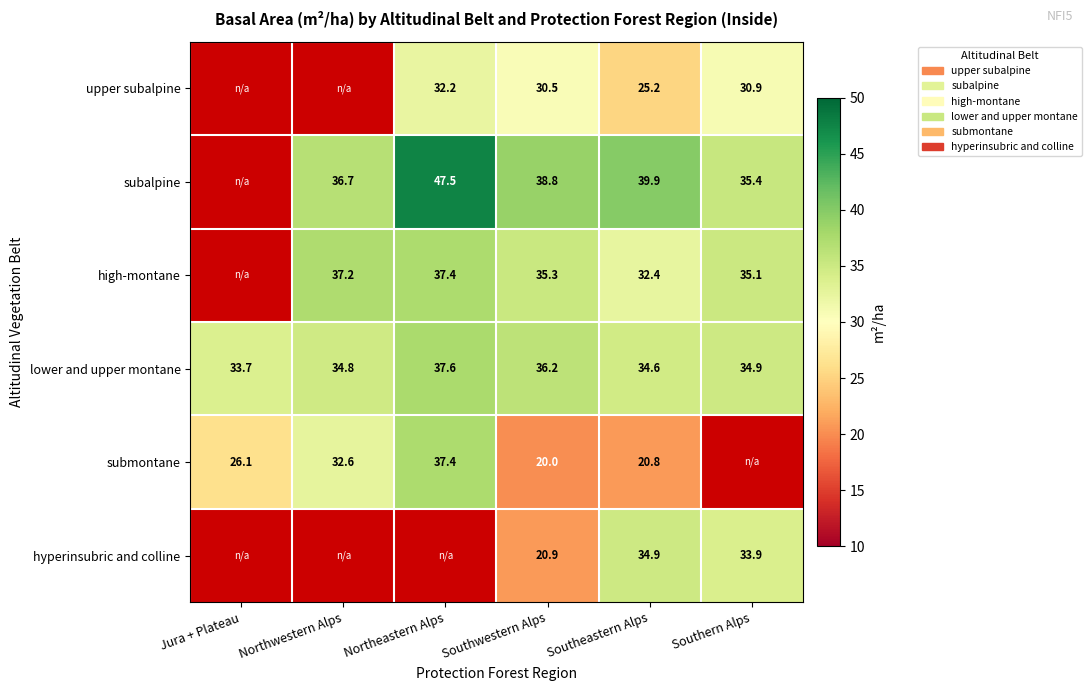

How many distinct data groups are displayed?

6